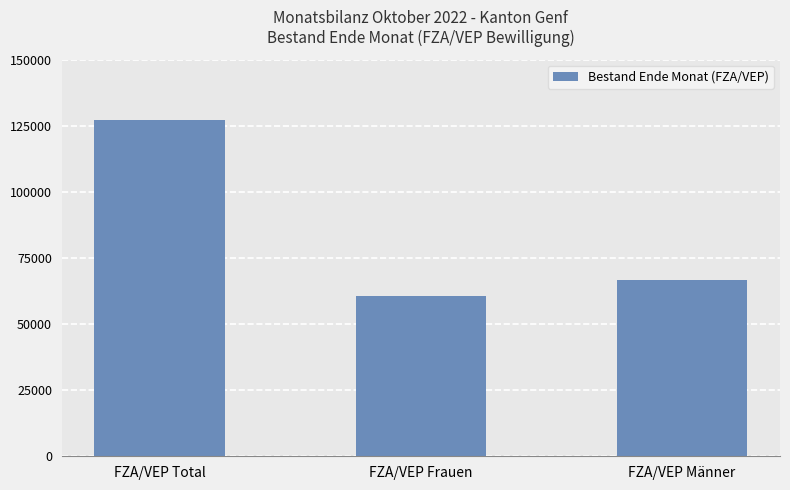

Which has a higher value, FZA/VEP Total or FZA/VEP Männer?

FZA/VEP Total